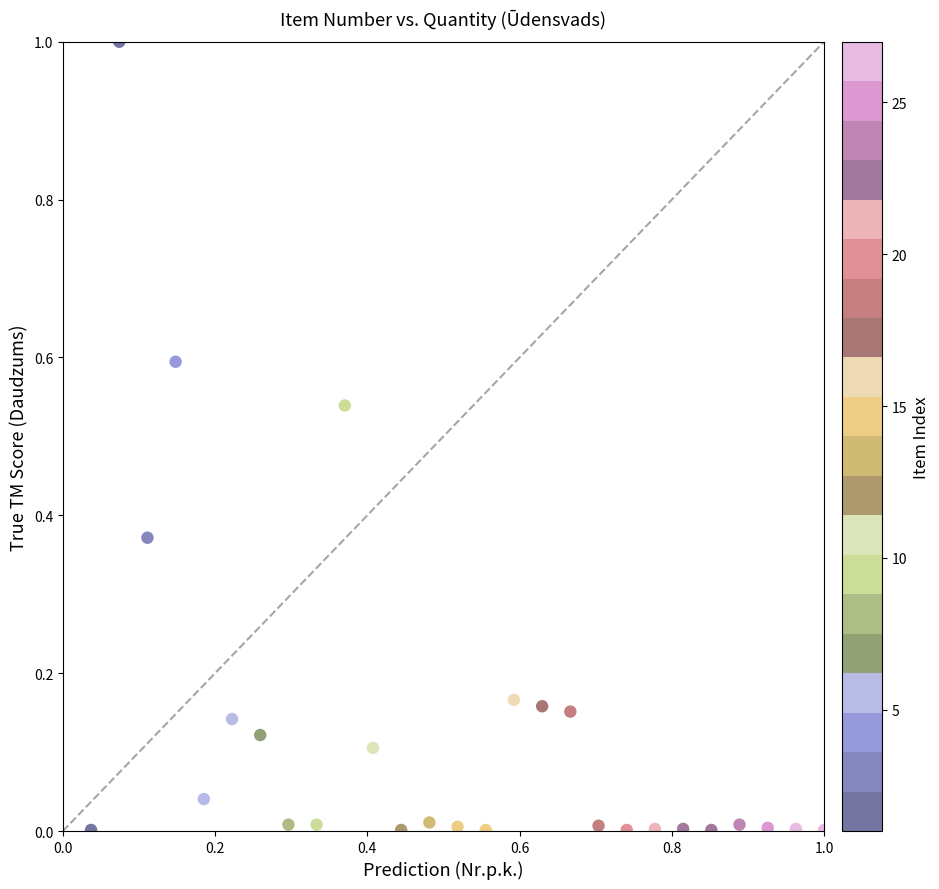

What is the range of X values (max minus min)?

1.0